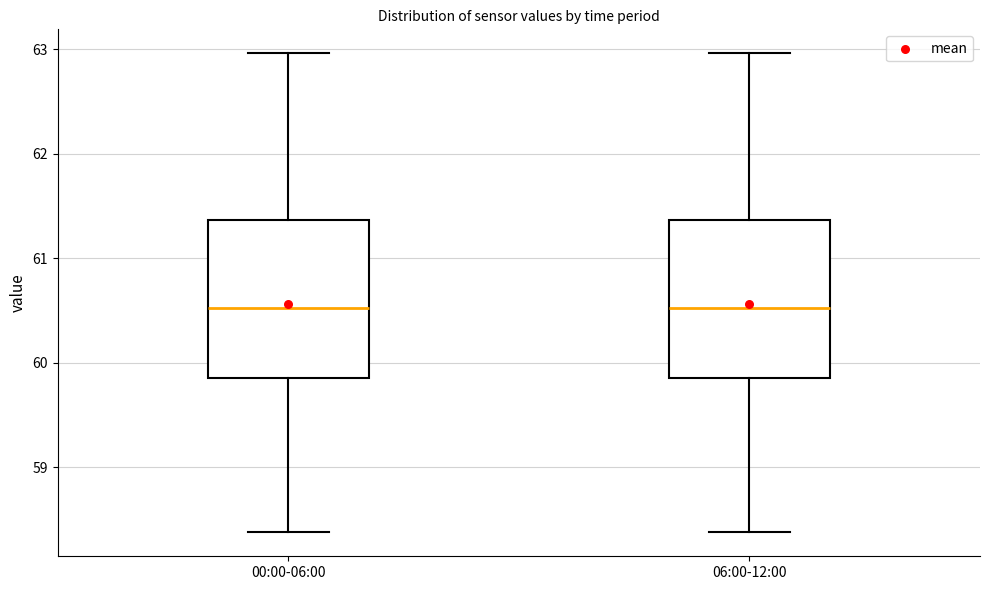

Reading left to right, read every box against the y-axis: the position of its median line, the range the box covers, and the ends of its whiskers. The values are not printed on the chart, so give them approximately, as read against the axis.

00:00-06:00: median 60.5, box 59.9 to 61.4, whiskers 58.4 to 63.0
06:00-12:00: median 60.5, box 59.9 to 61.4, whiskers 58.4 to 63.0